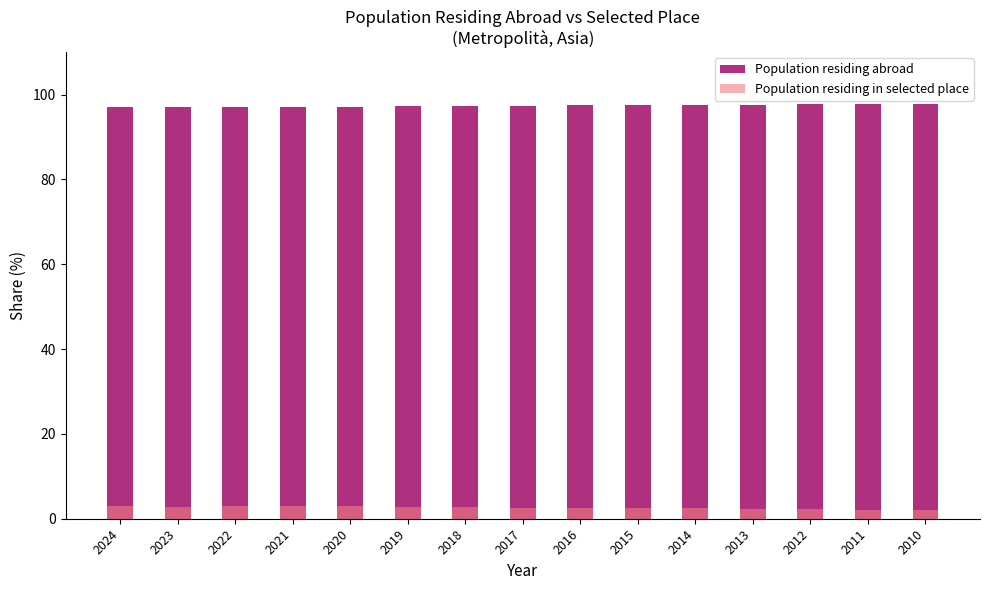

Where is Population residing abroad nearest to the value 97?

2024